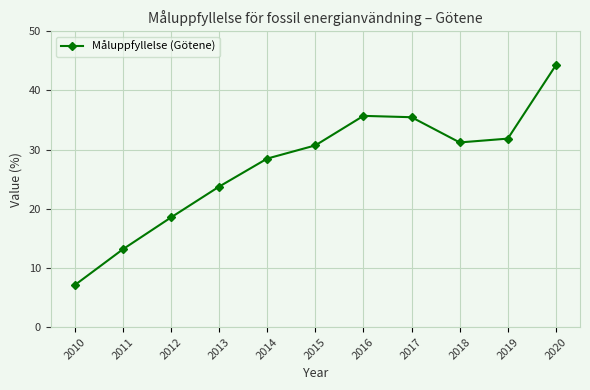

What value does the data have at 2016?

35.7